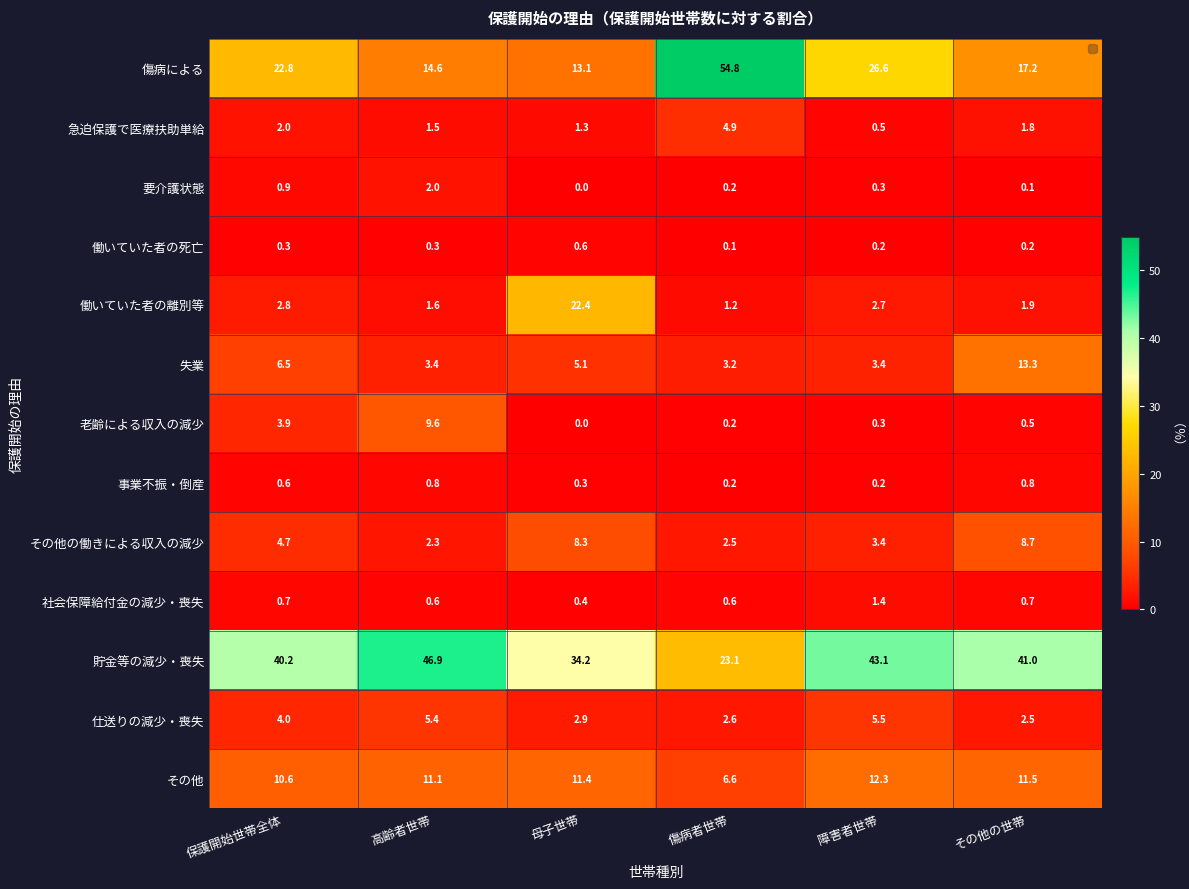

Between 母子世帯 and 高齢者世帯, which is larger?

高齢者世帯